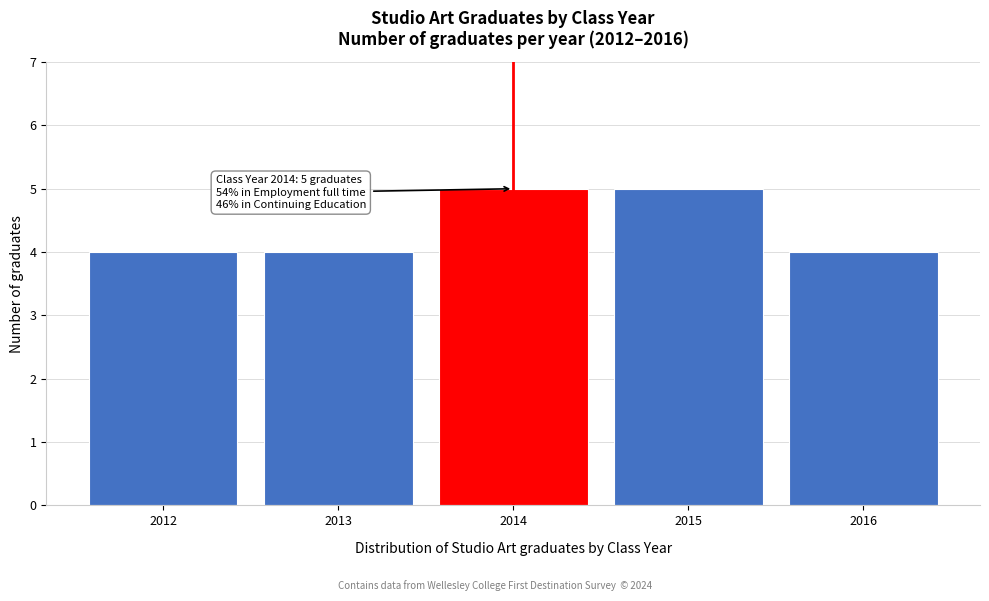

Reading left to right, extract all data points from this chart.

4	4	5	5	4